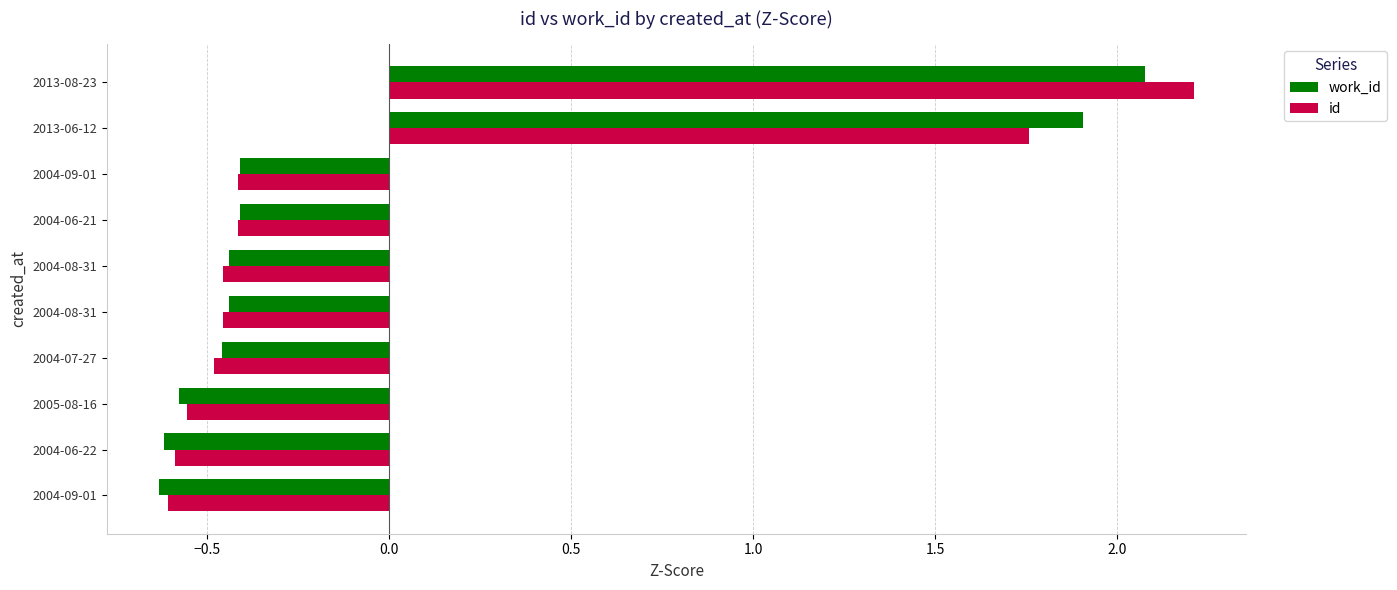

What position from the left is −1.0?

1